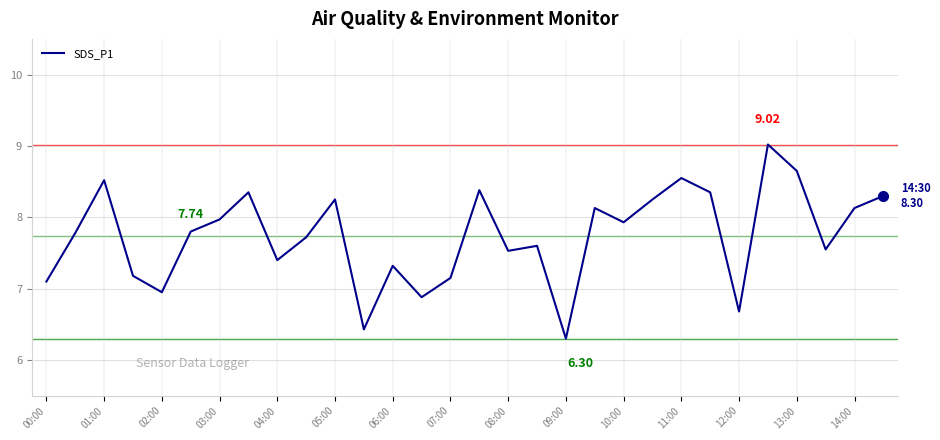

How many lines are shown in the chart?

1